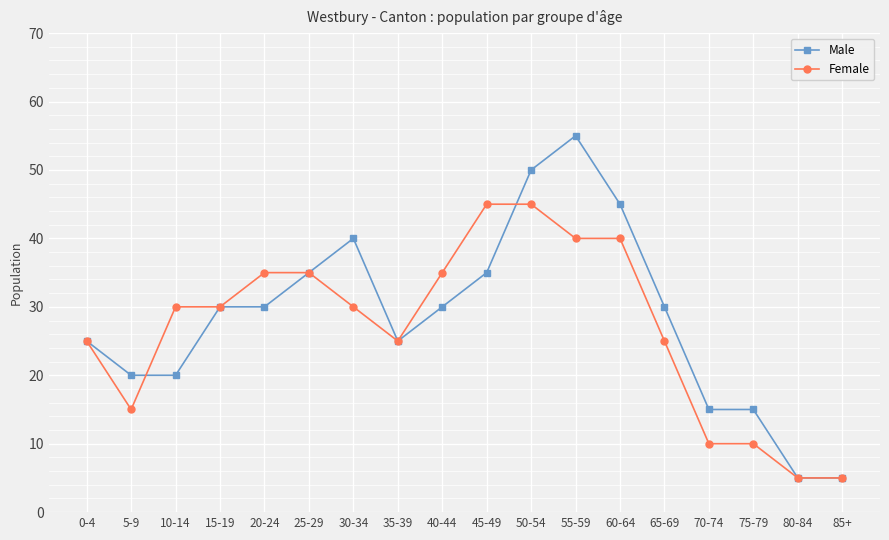

Does the chart display data point markers on the line(s)?

Yes